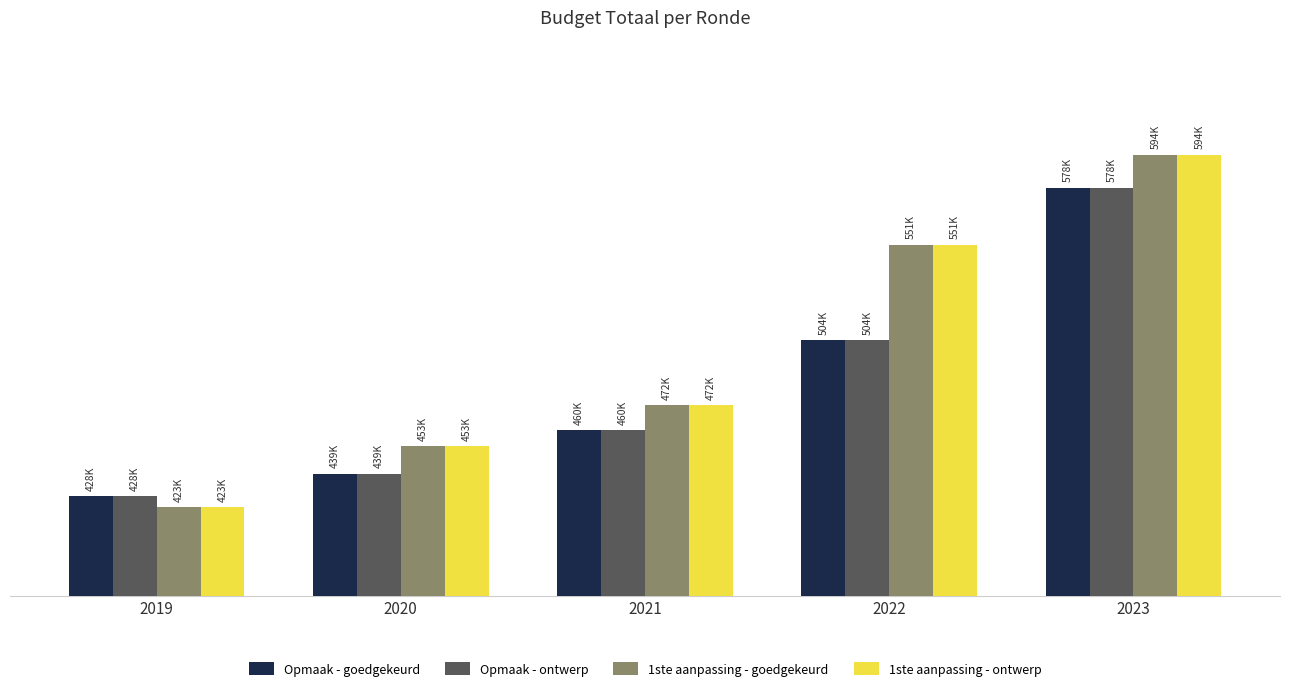

Between 2021 and 2022, which series saw the biggest shift?

1ste aanpassing - goedgekeurd